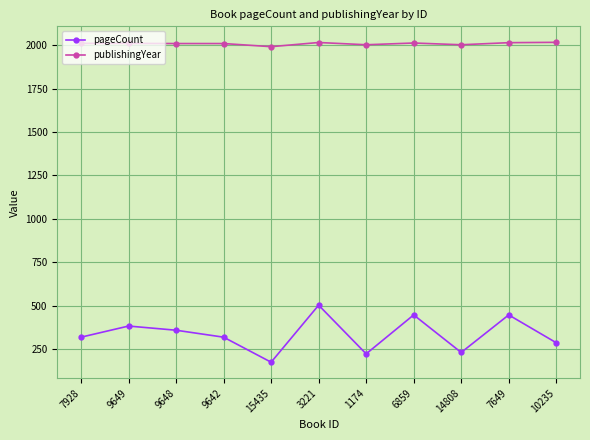

What is the label of the 11th point from the left?

10235